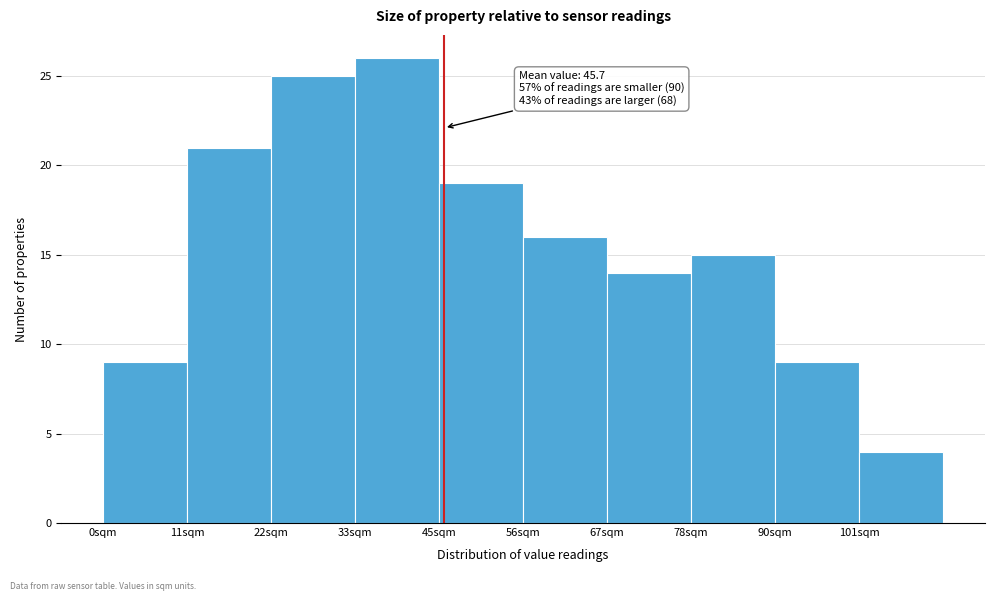

Over which range of the x-axis is the bar tallest?

34 to 46